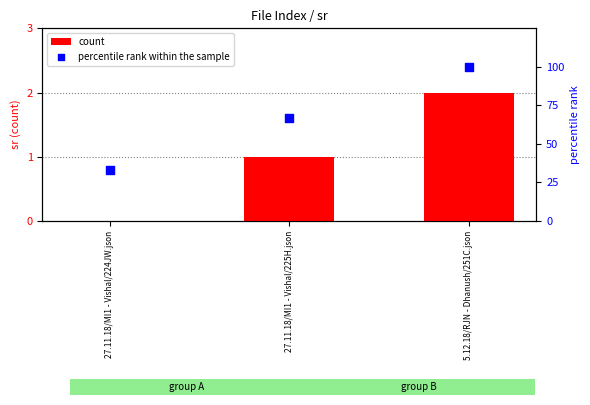

What are all the series names shown in the legend?

count, percentile rank within the sample